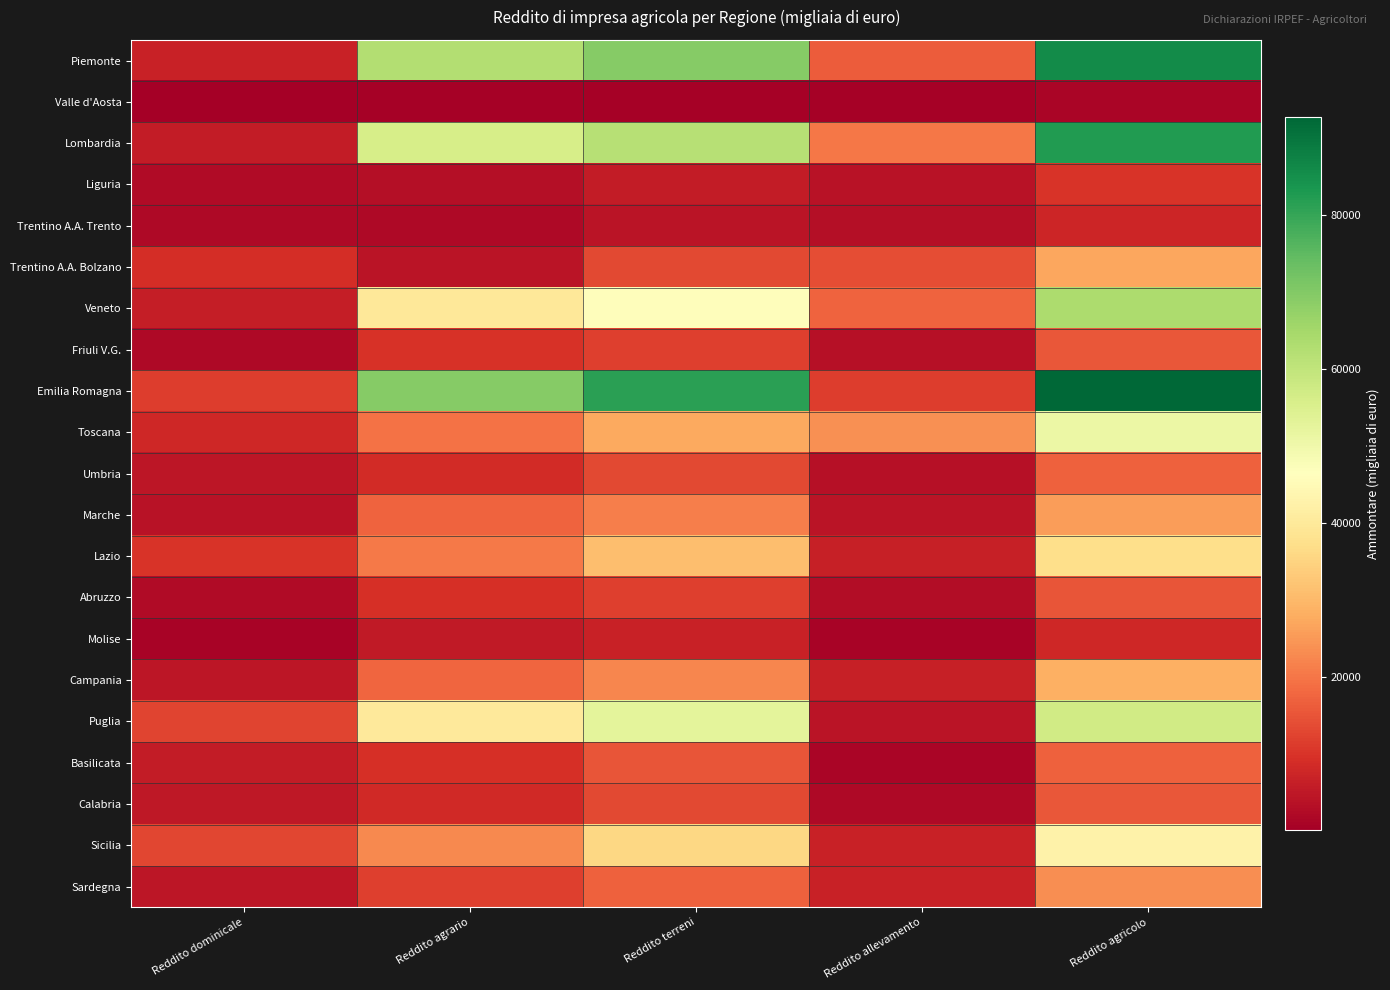

At Reddito allevamento, list the series in order from largest to smallest.

Toscana, Lombardia, Veneto, Piemonte, Trentino A.A. Bolzano, Emilia Romagna, Sicilia, Sardegna, Lazio, Campania, Puglia, Marche, Liguria, Friuli V.G., Umbria, Trentino A.A. Trento, Abruzzo, Calabria, Basilicata, Molise, Valle d'Aosta